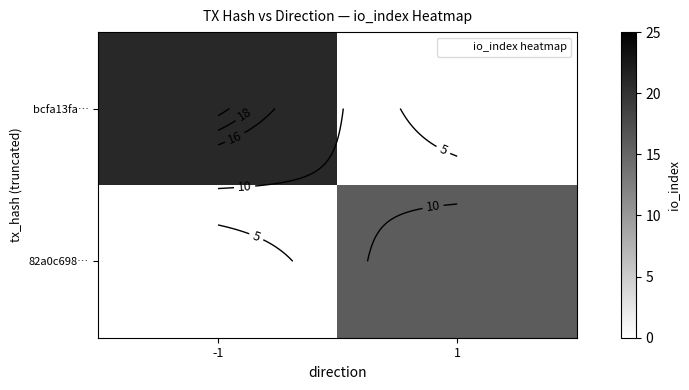

What is the total value across all series at -1?

21